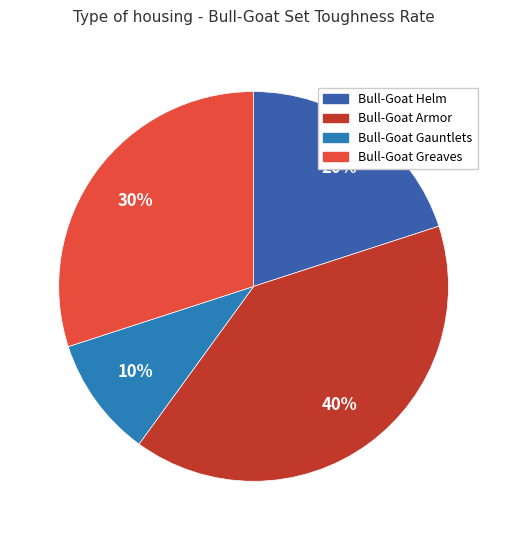

Count the number of slices in the pie.

4